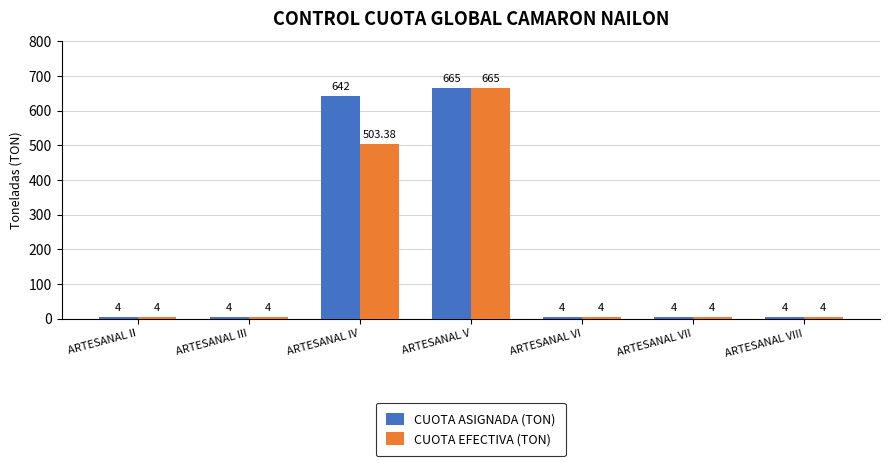

Reading right to left, extract all data points from this chart.

CUOTA ASIGNADA (TON): 4.0	4.0	4.0	665.0	642.0	4.0	4.0
CUOTA EFECTIVA (TON): 4.0	4.0	4.0	665.0	503.4	4.0	4.0